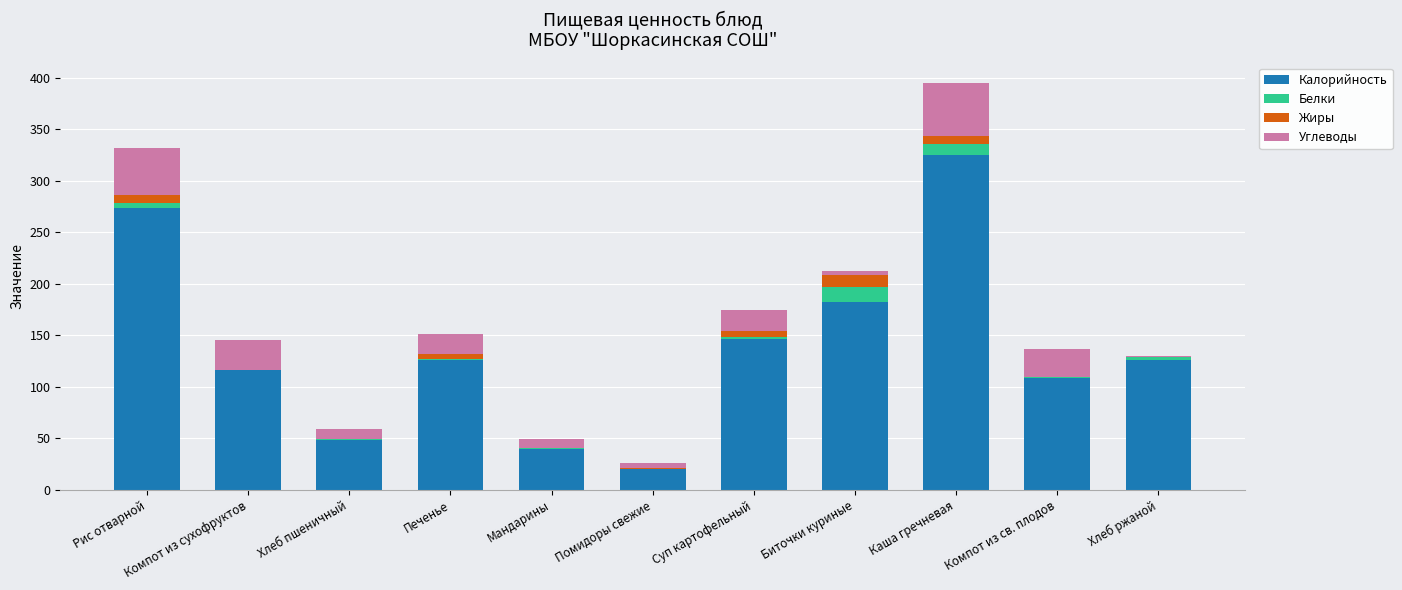

True or false: Калорийность has a value of 274.0 at Рис отварной.

True